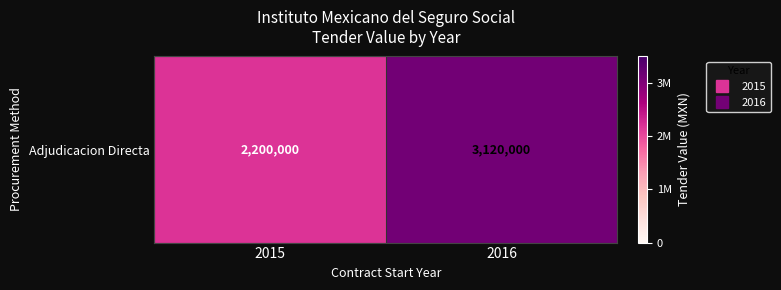

Which category has the highest value across all series?

2016